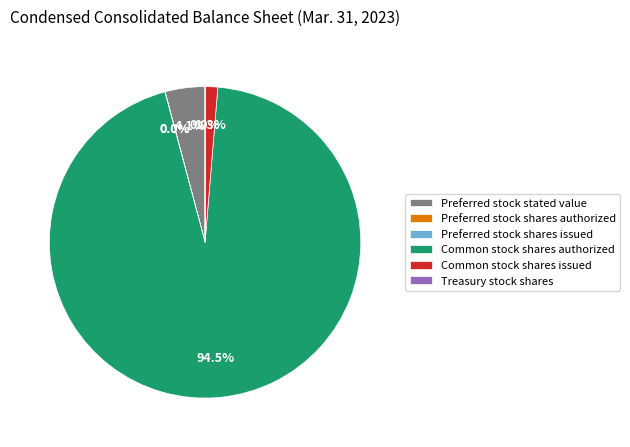

Is Common stock shares authorized the majority of the pie?

Yes